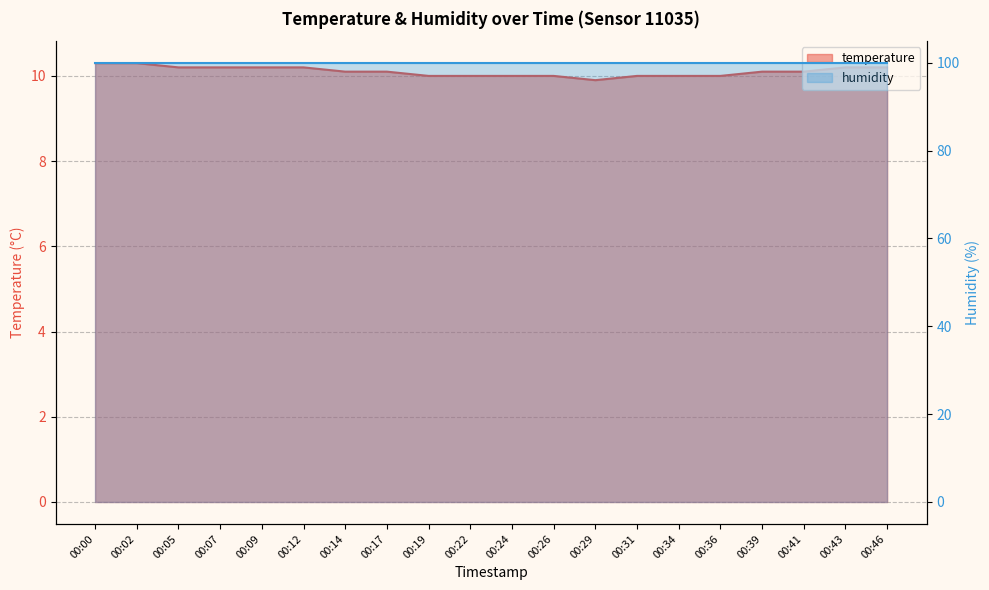

Where is the data nearest to the value 10?

00:19